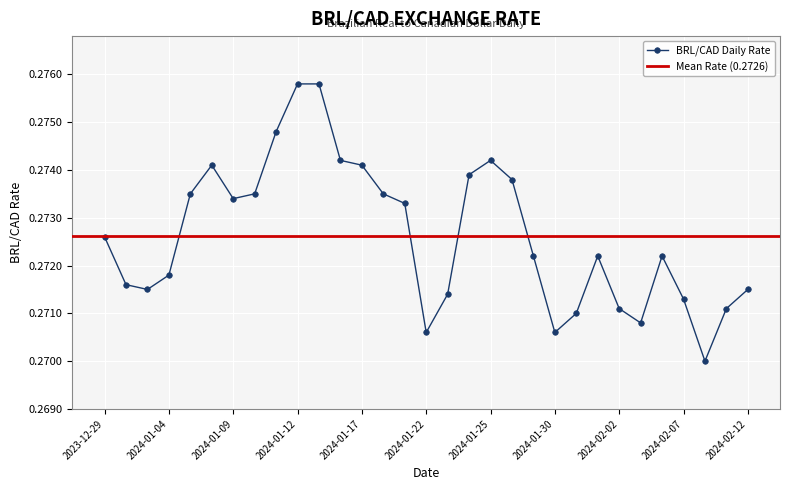

True or false: the data has more than 0 interior local peaks.

True